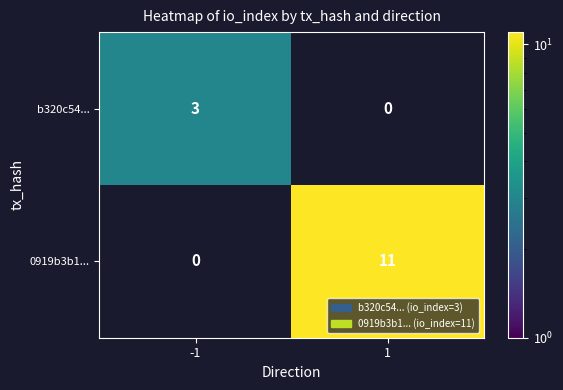

What is the sum of all b320c54... values?

3